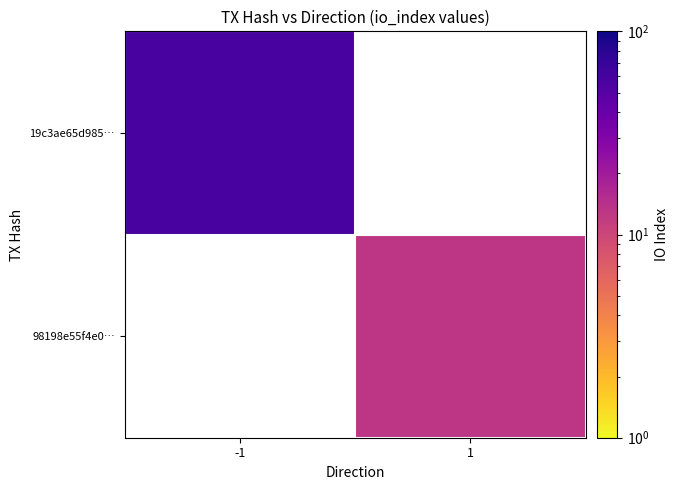

Which category has the lowest value in the 19c3ae65d985… series?

-1